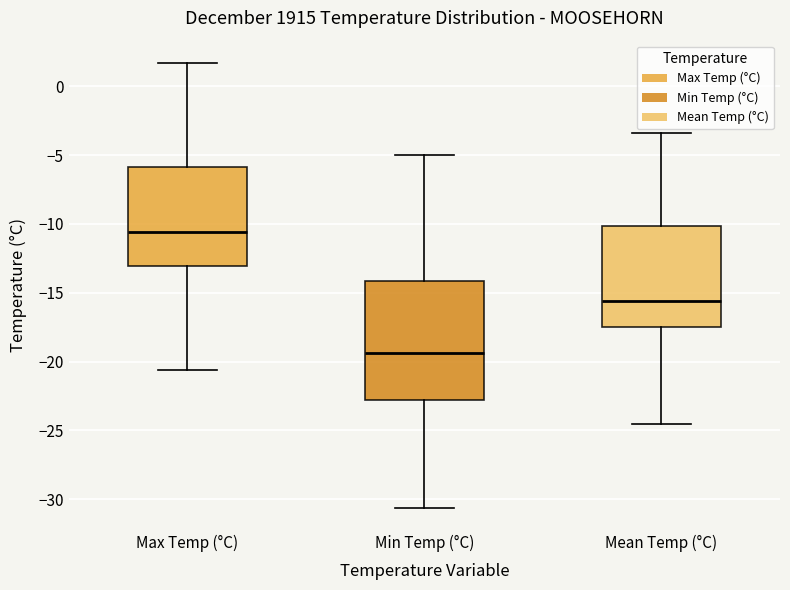

Where is the lower edge of the box for Mean Temp (°C) on the y-axis? The values are not printed on the chart, so give them approximately, as read against the axis.

-17.5